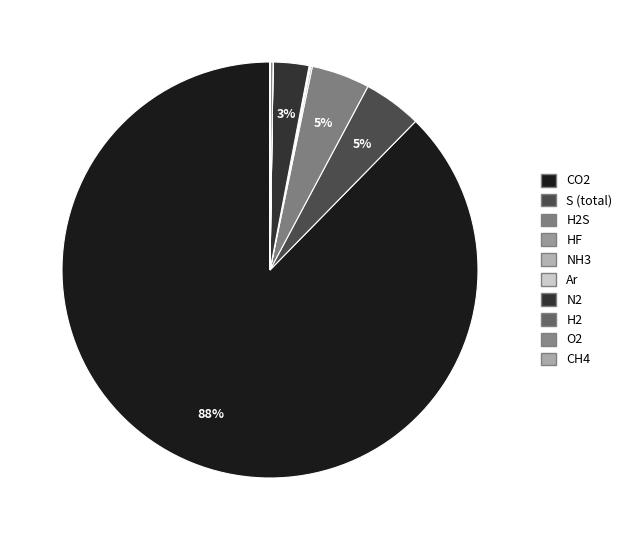

Which slice represents more than half of the pie?

CO2